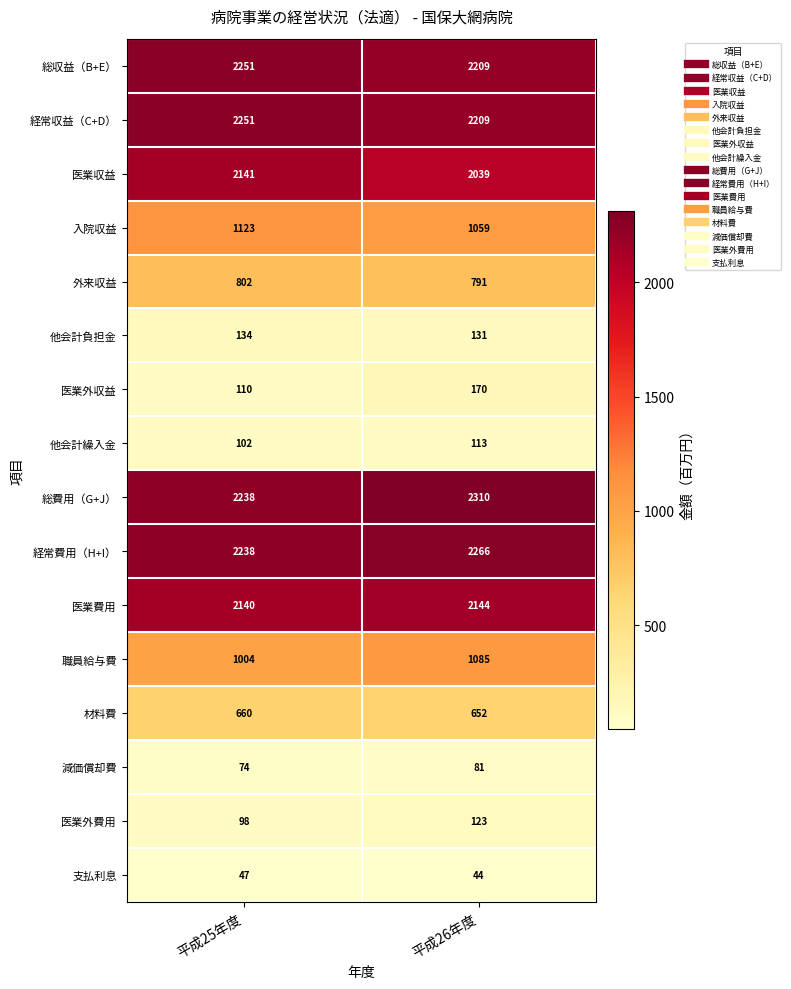

What is the smallest value displayed?

44